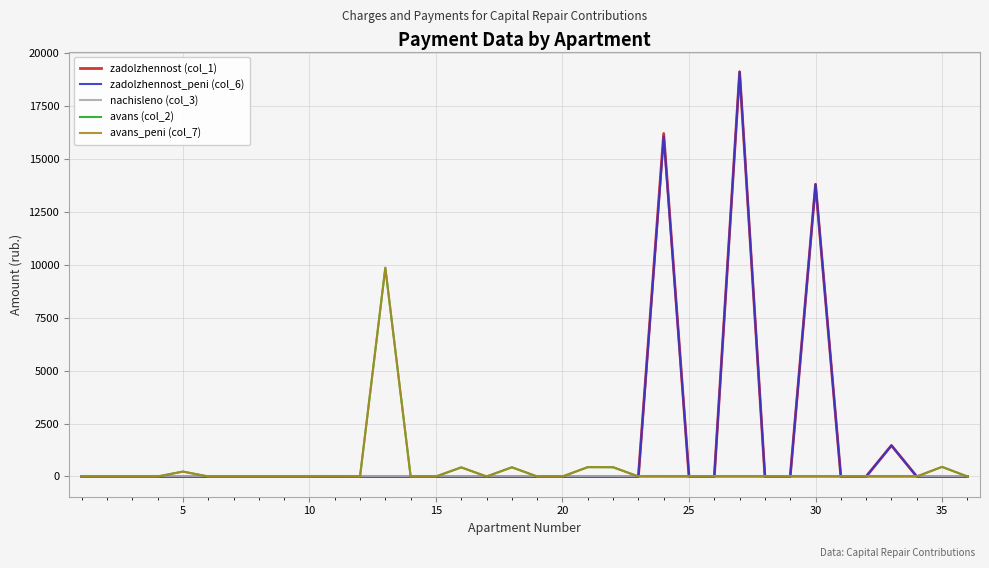

How many interior local peaks does the zadolzhennost (col_1) series have?

5